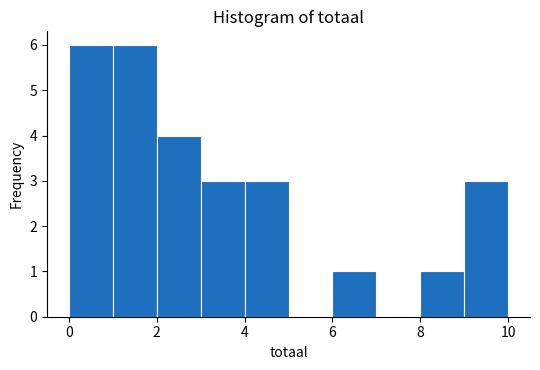

Reading left to right, list every bar in this chart as the range it spans on the x-axis followed by its height. The values are not printed on the chart, so give them approximately, as read against the axis.

0 to 1: 6
1 to 2: 6
2 to 3: 4
3 to 4: 3
4 to 5: 3
5 to 6: 0
6 to 7: 1
7 to 8: 0
8 to 9: 1
9 to 10: 3